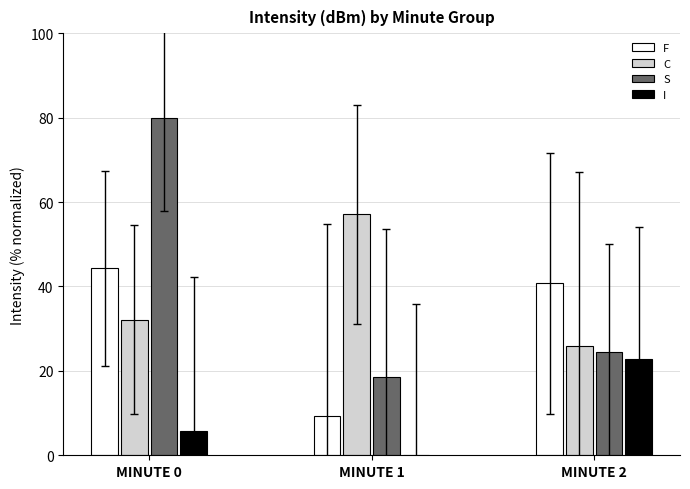

Reading left to right, what are all the values shown in this chart?

F: MINUTE 0=44.3	MINUTE 1=9.3	MINUTE 2=40.8
C: MINUTE 0=32.1	MINUTE 1=57.1	MINUTE 2=25.8
S: MINUTE 0=80.0	MINUTE 1=18.6	MINUTE 2=24.4
I: MINUTE 0=5.7	MINUTE 1=0.0	MINUTE 2=22.7